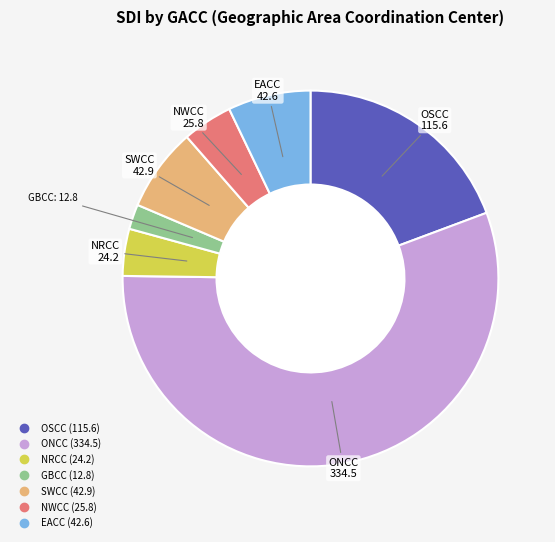

True or false: OSCC accounts for 19% of the total.

True